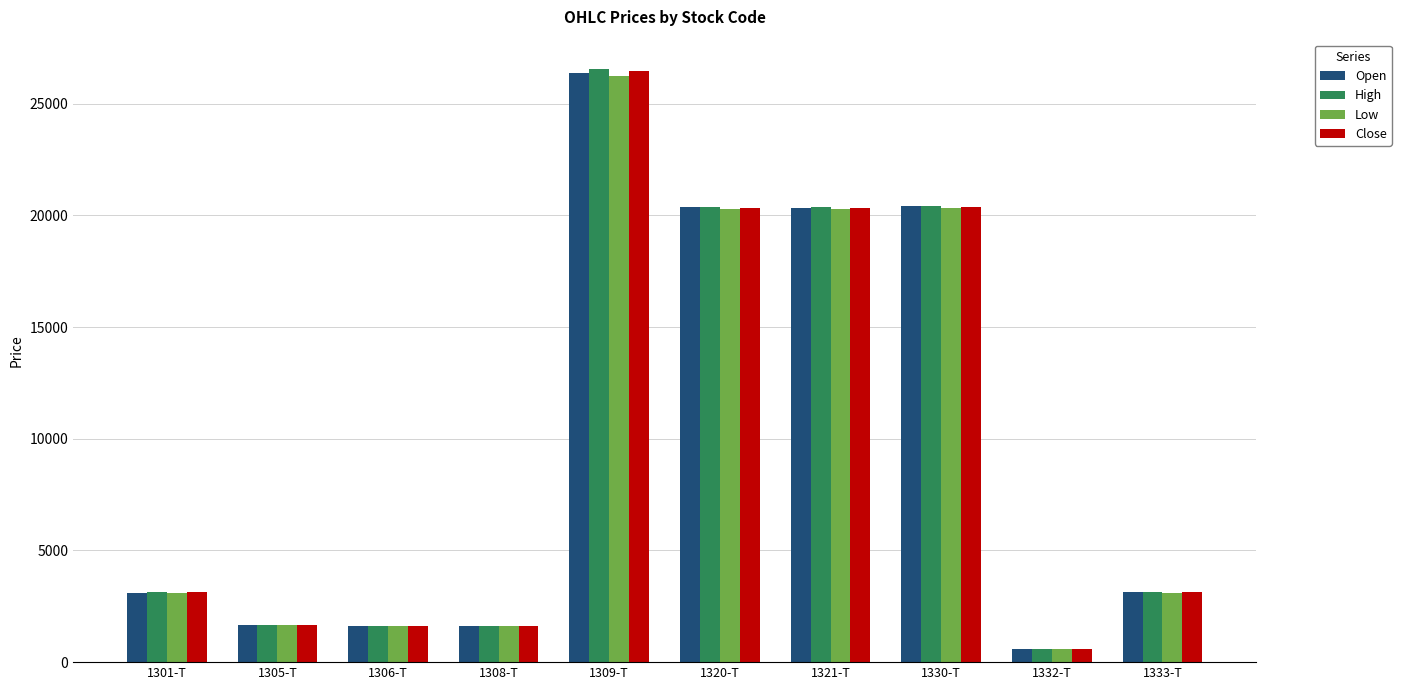

The Close series shows 1646 at 1305-T. True or false?

True